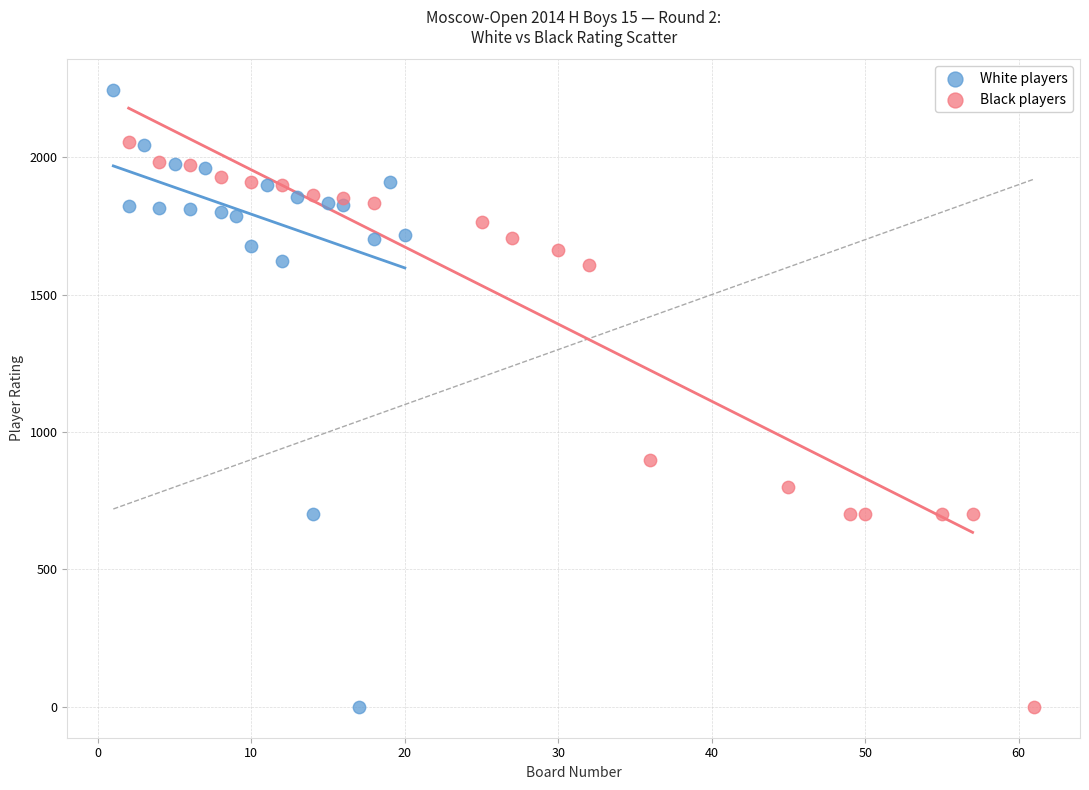

Which series has the largest Y range (max minus min)?

White players